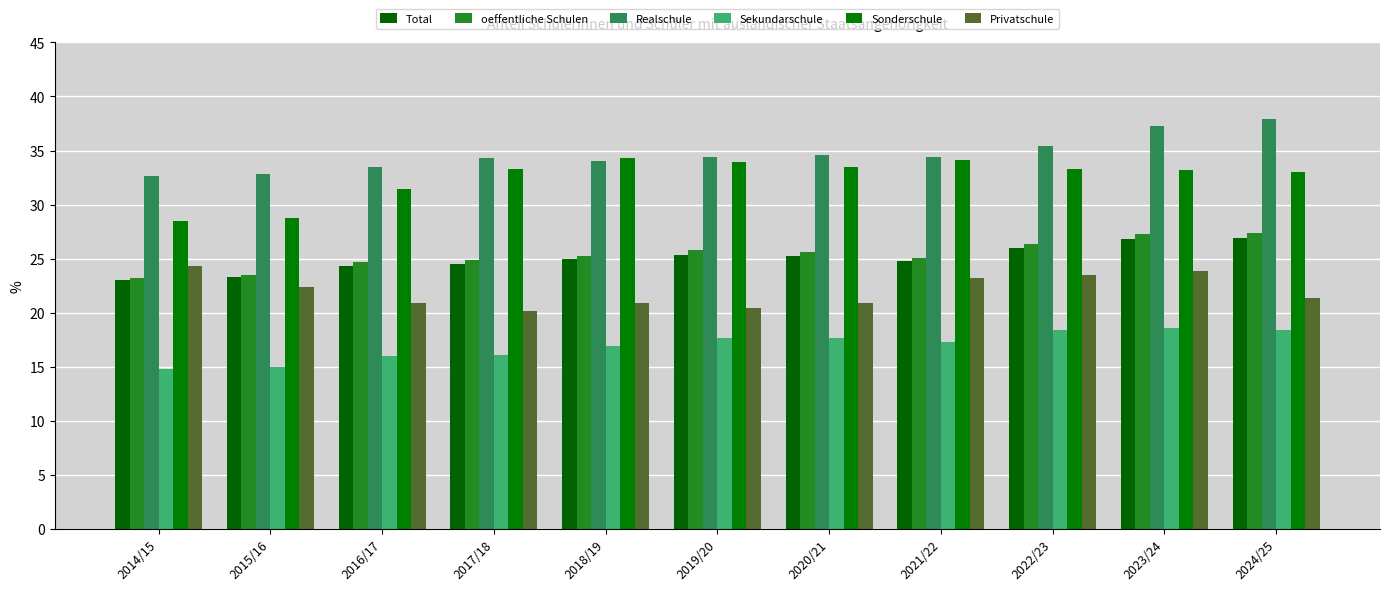

What is the spread (max minus min) of values at 2016/17?

17.5